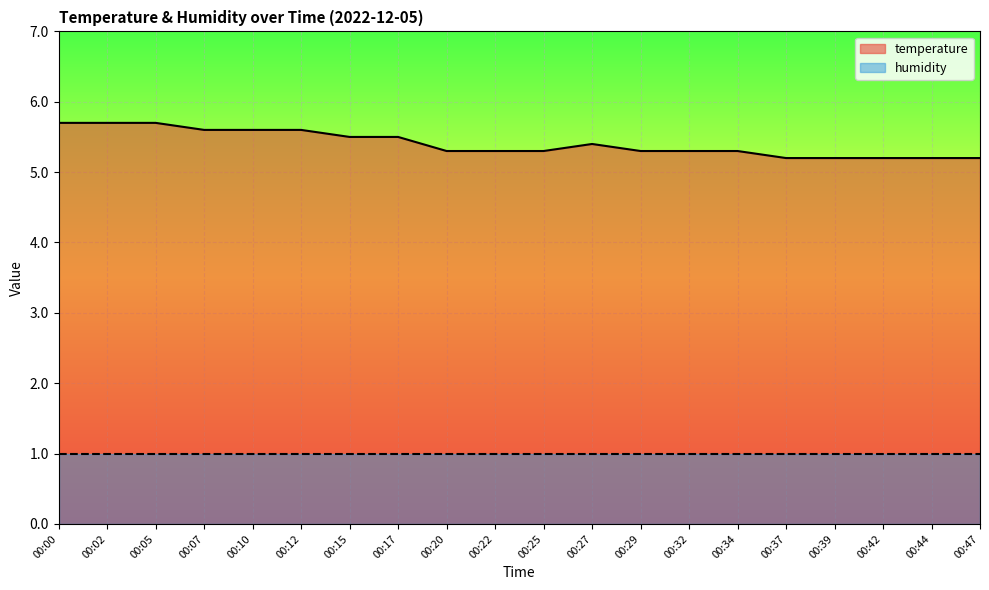

Which has a higher value, 00:05 or 00:29?

00:05